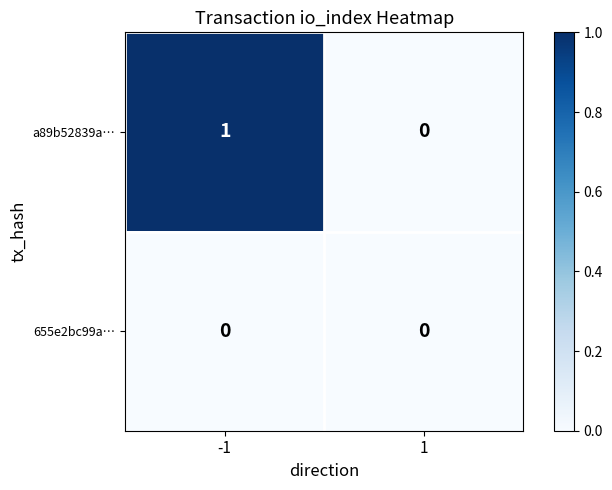

How many positive values does the a89b52839a… series have?

1